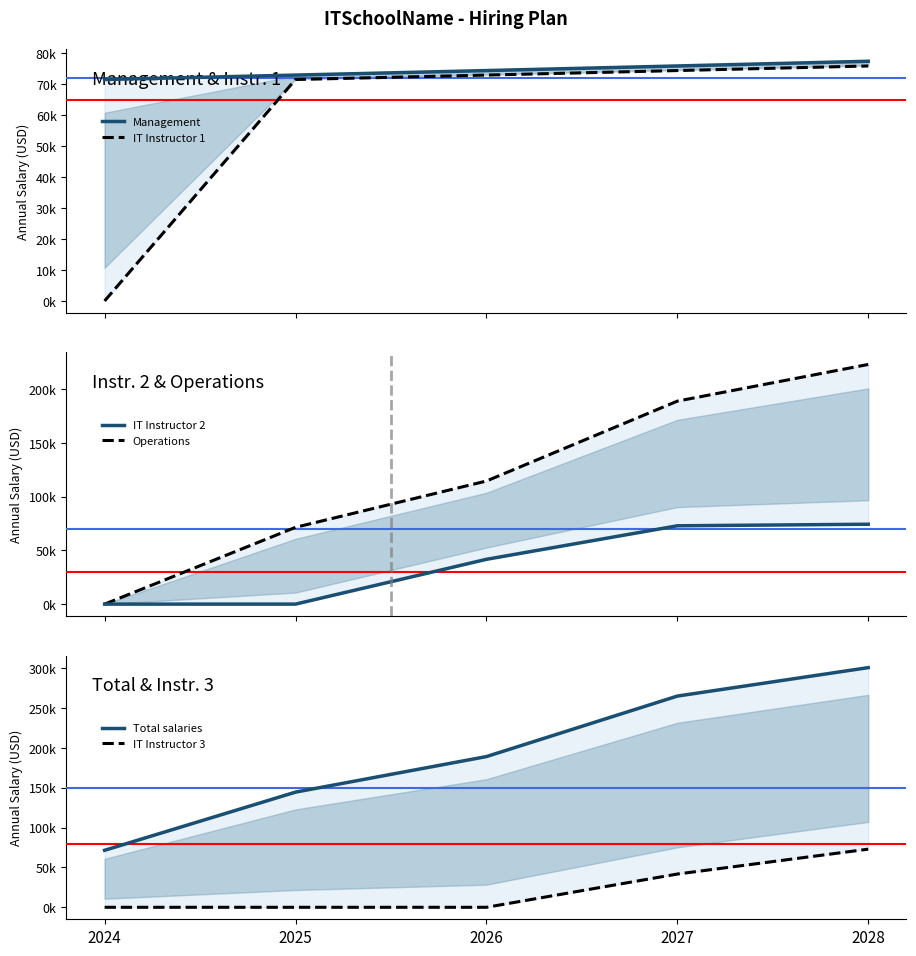

True or false: Total salaries and IT Instructor 2 cross at least once.

False